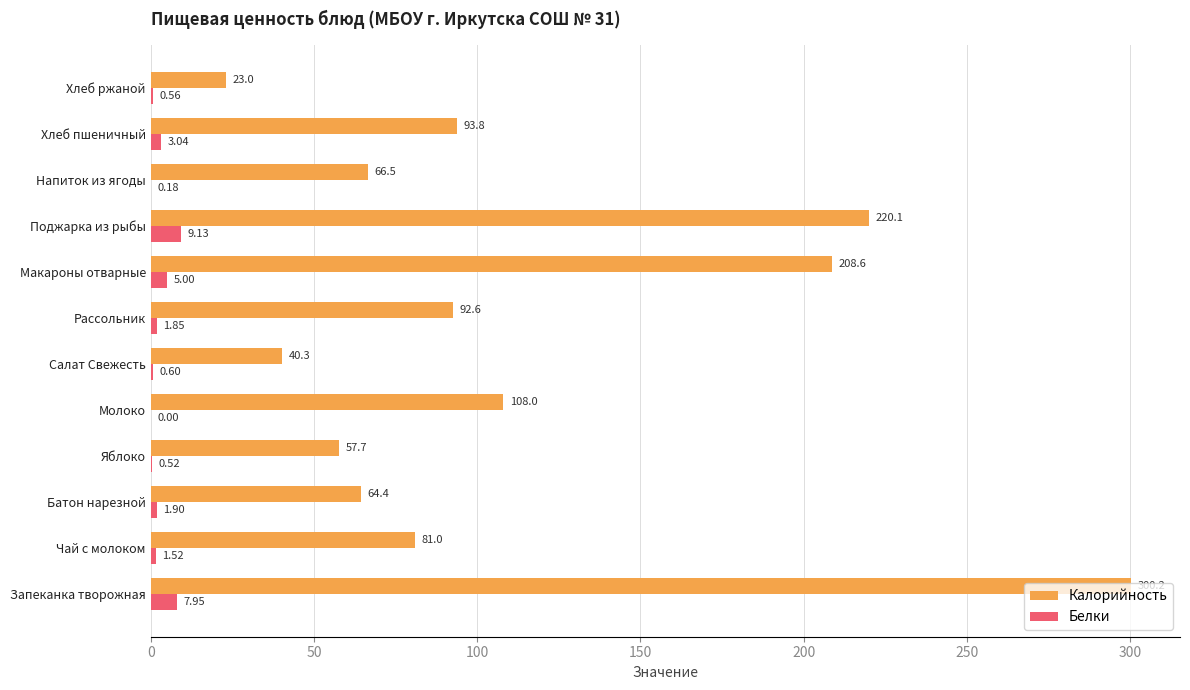

Which category has the highest value in the Белки series?

Поджарка из рыбы